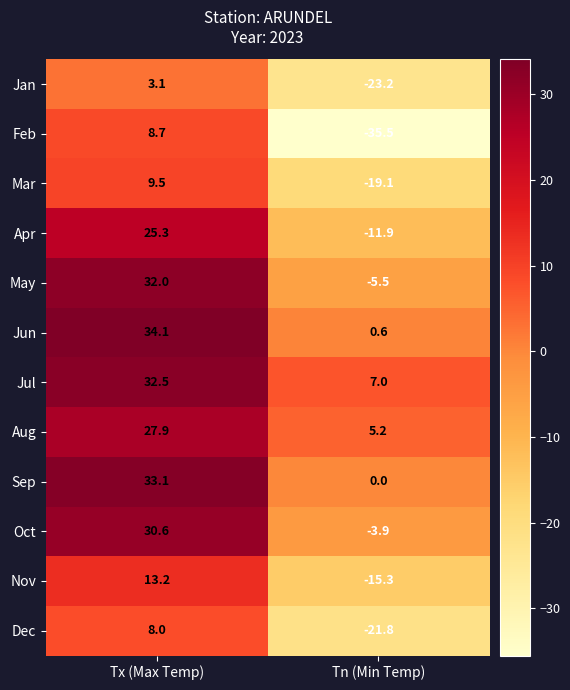

Reading left to right, transcribe all the data shown in this chart.

Jan: Tx (Max Temp)=3.1	Tn (Min Temp)=-23.2
Feb: Tx (Max Temp)=8.7	Tn (Min Temp)=-35.5
Mar: Tx (Max Temp)=9.5	Tn (Min Temp)=-19.1
Apr: Tx (Max Temp)=25.3	Tn (Min Temp)=-11.9
May: Tx (Max Temp)=32.0	Tn (Min Temp)=-5.5
Jun: Tx (Max Temp)=34.1	Tn (Min Temp)=0.6
Jul: Tx (Max Temp)=32.5	Tn (Min Temp)=7.0
Aug: Tx (Max Temp)=27.9	Tn (Min Temp)=5.2
Sep: Tx (Max Temp)=33.1	Tn (Min Temp)=0.0
Oct: Tx (Max Temp)=30.6	Tn (Min Temp)=-3.9
Nov: Tx (Max Temp)=13.2	Tn (Min Temp)=-15.3
Dec: Tx (Max Temp)=8.0	Tn (Min Temp)=-21.8